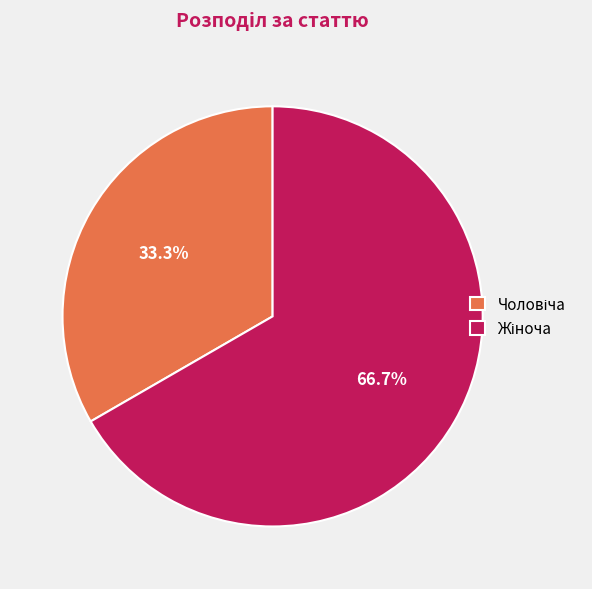

Does any single category account for the majority?

Yes